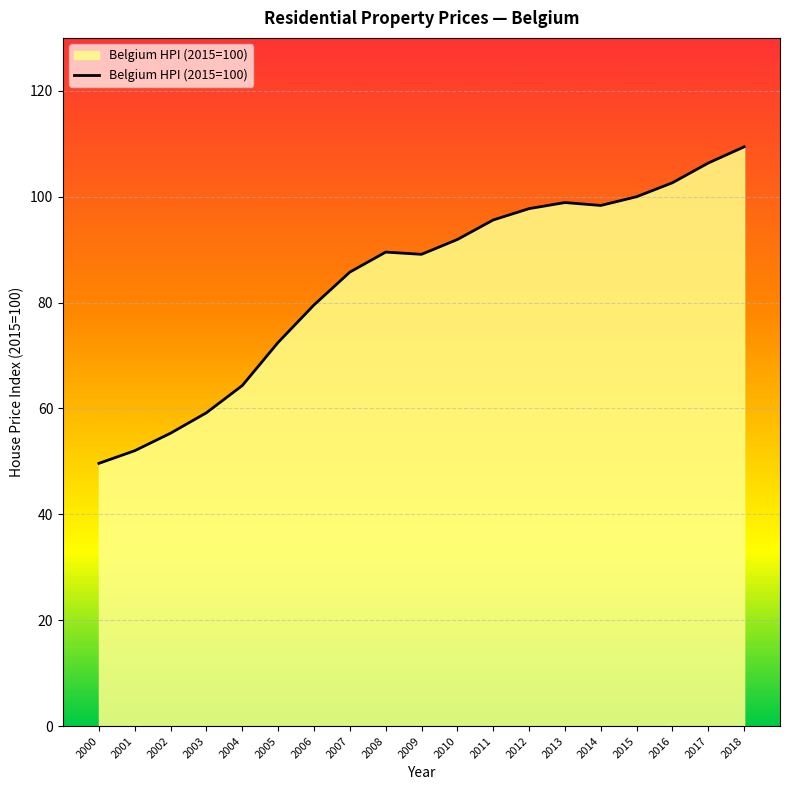

What is the greatest value displayed?

109.4